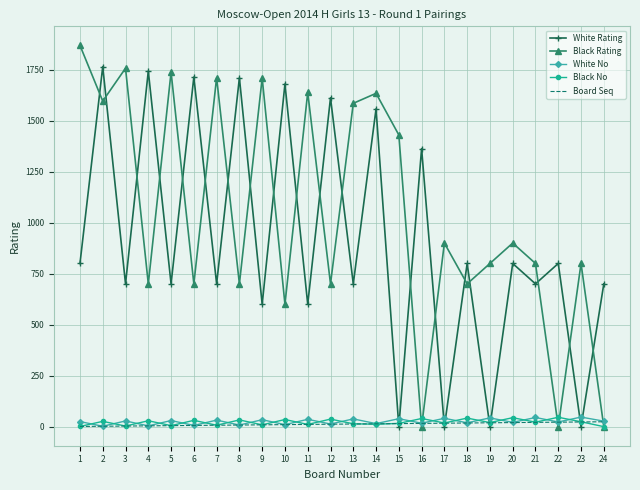

How many times do White Rating and White No cross each other?

8